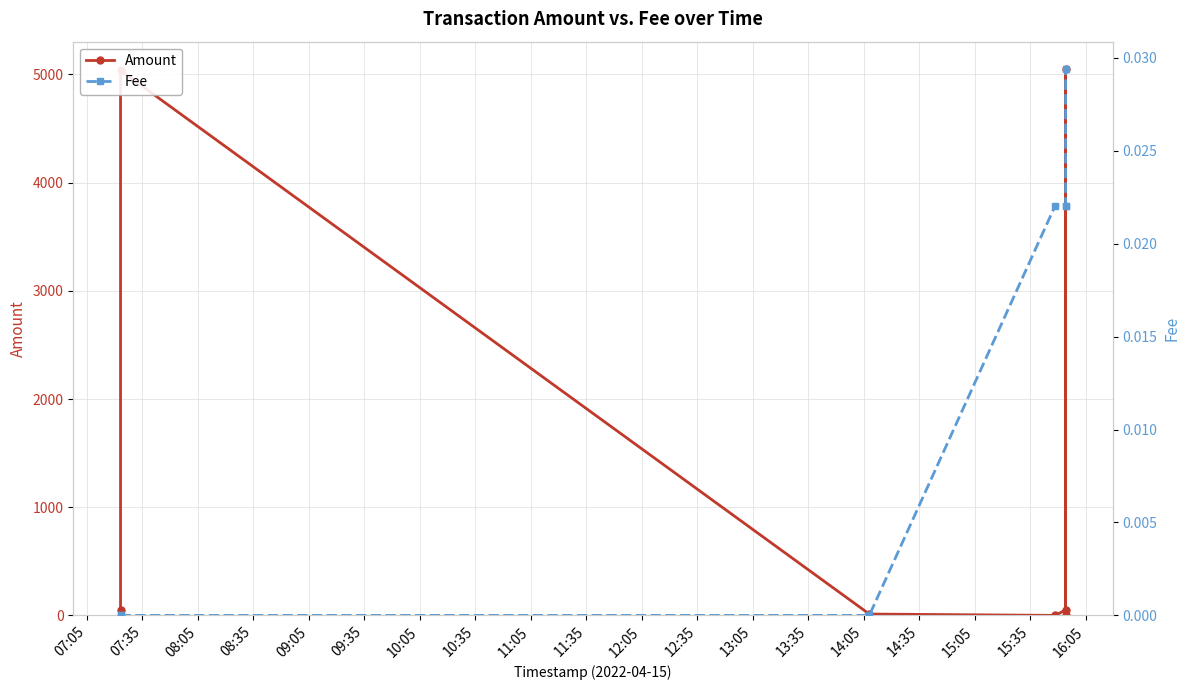

What is the label of the 6th point from the left?

09:35